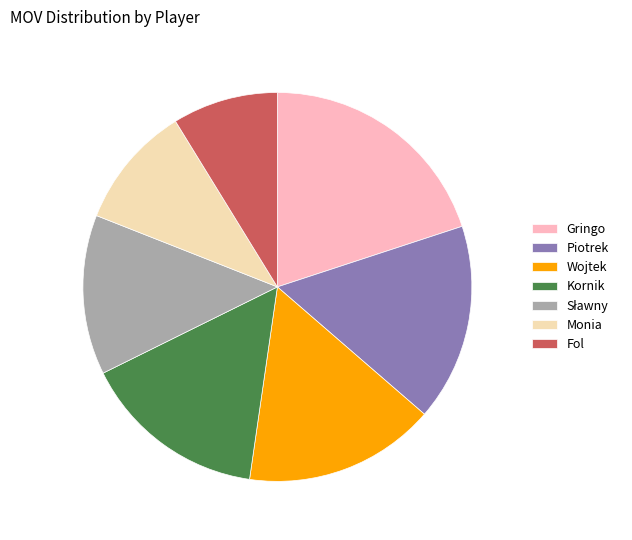

Is there a majority slice in this chart?

No